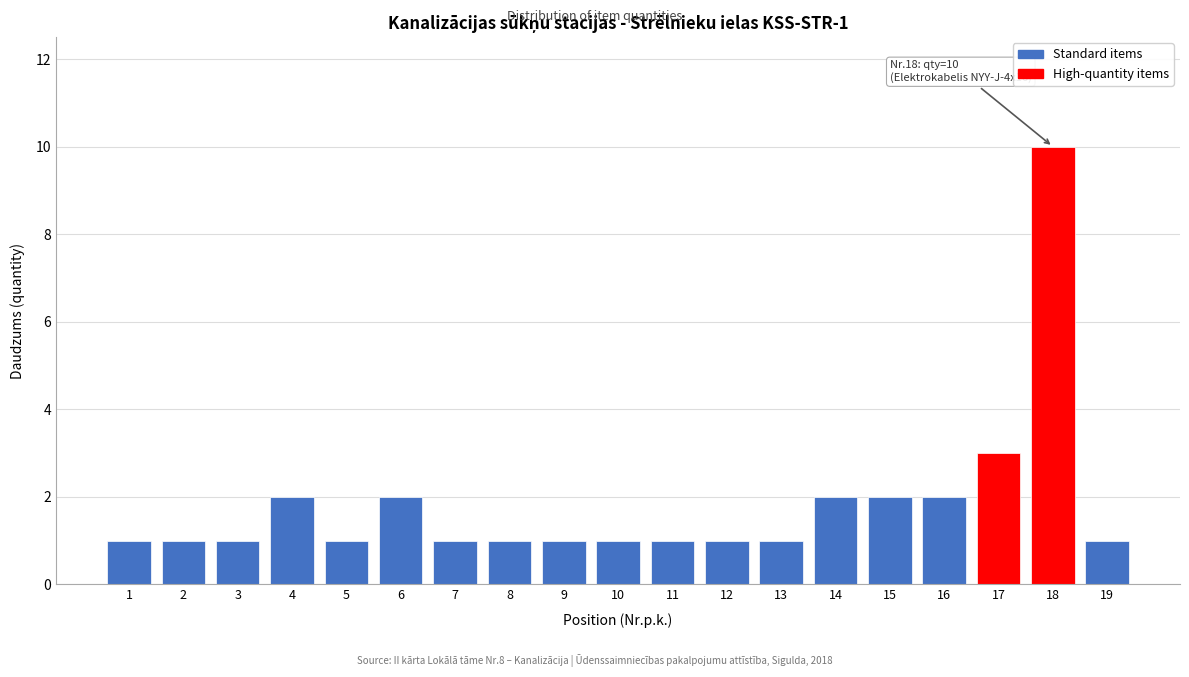

Reading left to right, transcribe all the data shown in this chart.

1	1	1	2	1	2	1	1	1	1	1	1	1	2	2	2	3	10	1